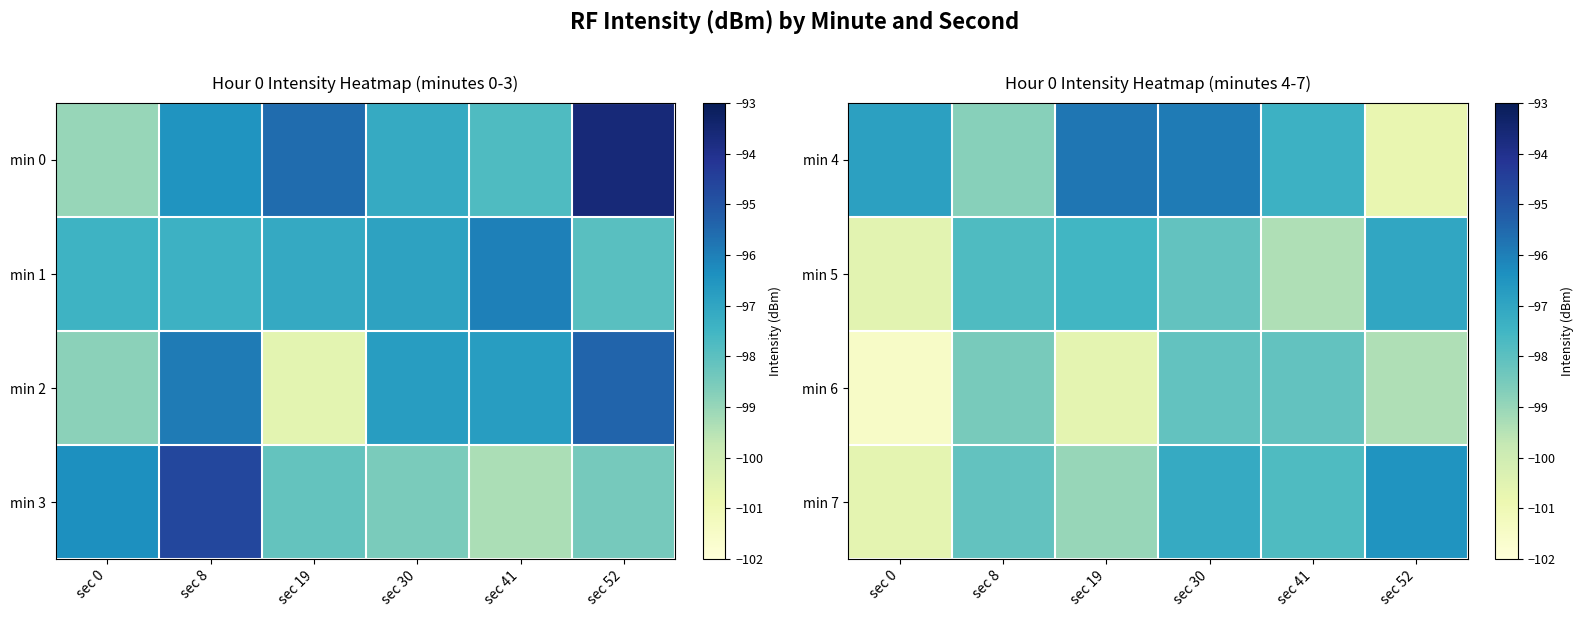

Which category has the highest value in the min 5 series?

sec 52